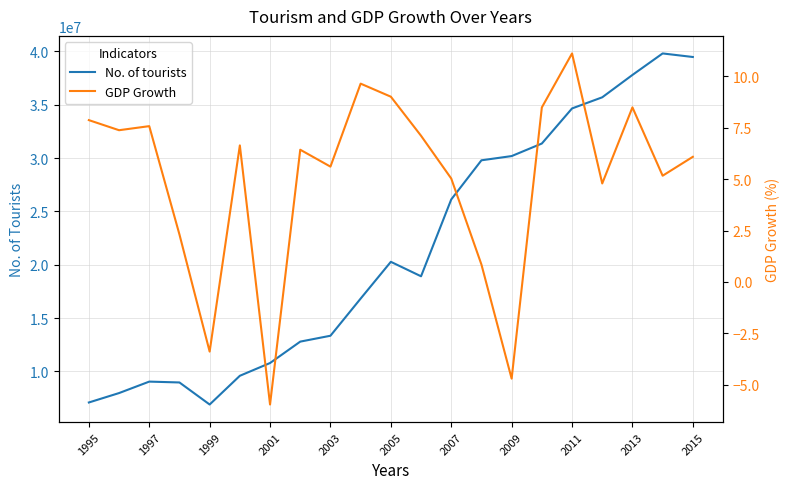

How many lines are shown in the chart?

2